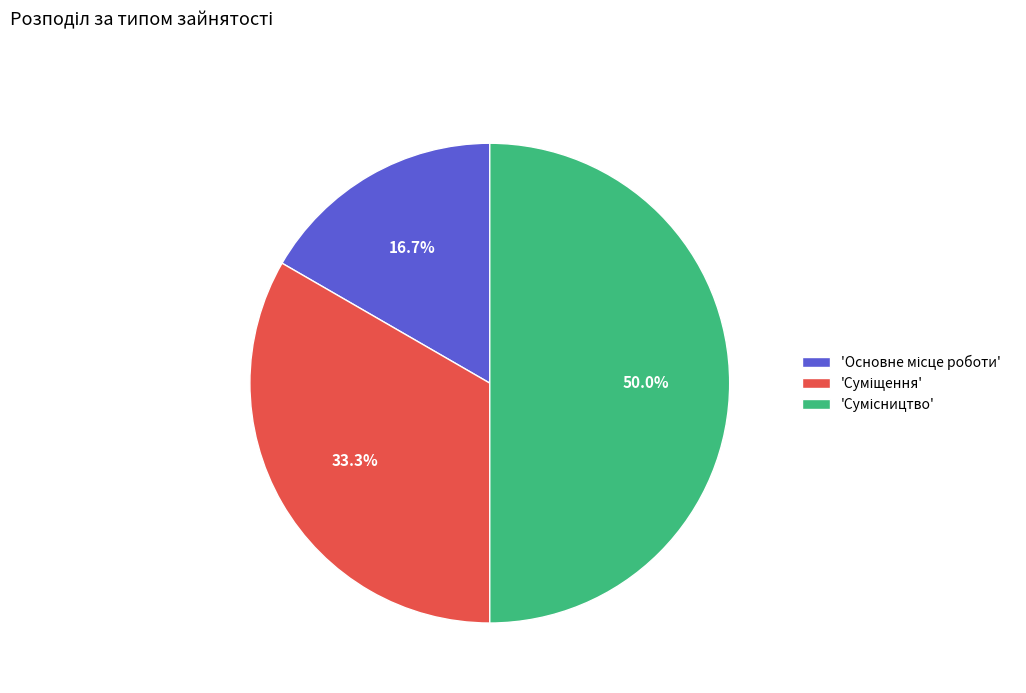

Is there any slice that represents more than half of the pie?

No